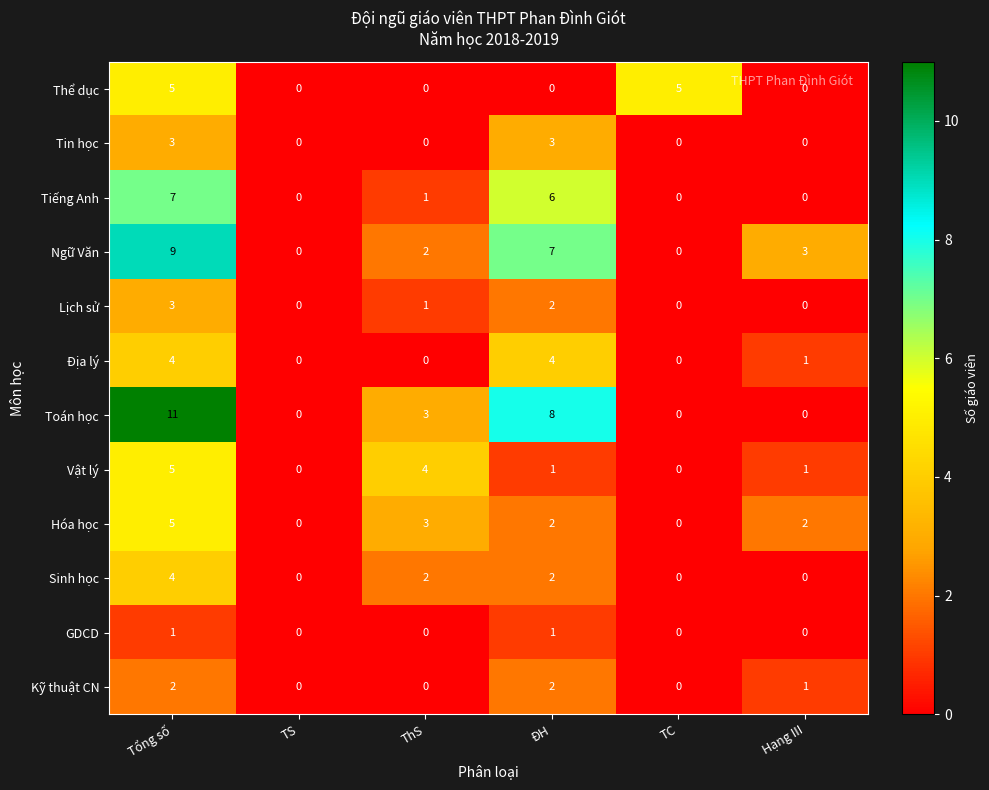

Where does the Địa lý series first go above 1?

Tổng số